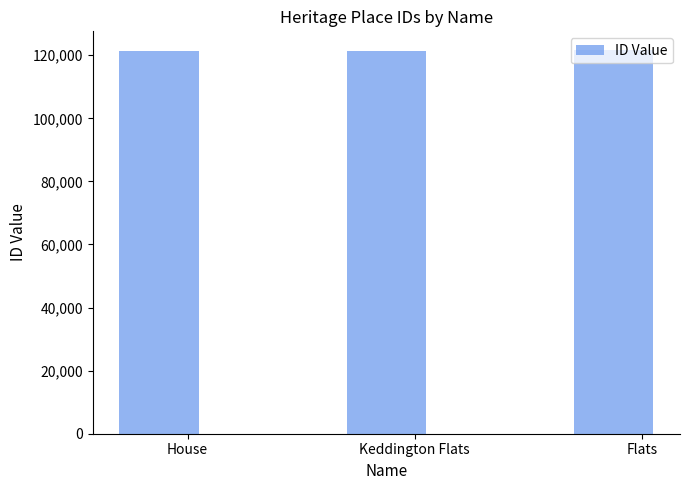

Does the chart contain any negative values?

No